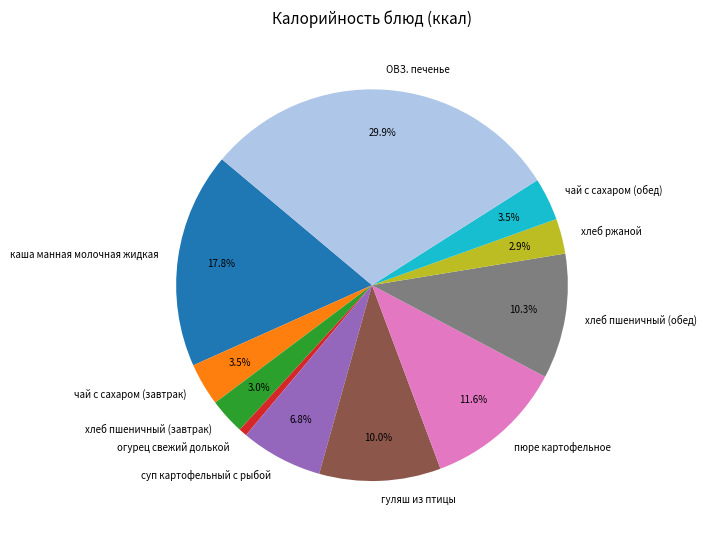

The хлеб пшеничный (обед) slice represents 19% of the pie. True or false?

False